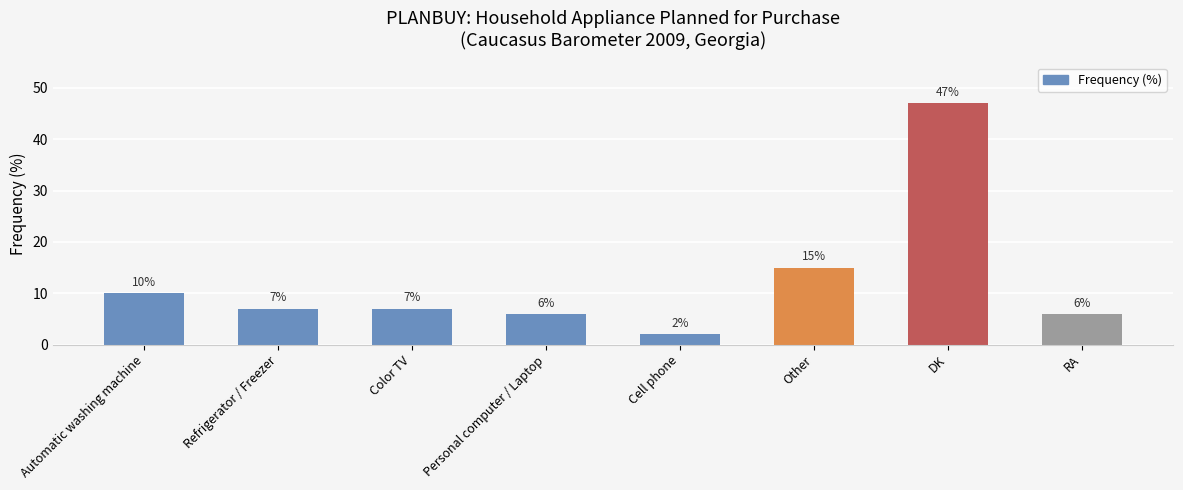

Reading left to right, extract all data points from this chart.

Automatic washing machine=10	Refrigerator / Freezer=7	Color TV=7	Personal computer / Laptop=6	Cell phone=2	Other=15	DK=47	RA=6